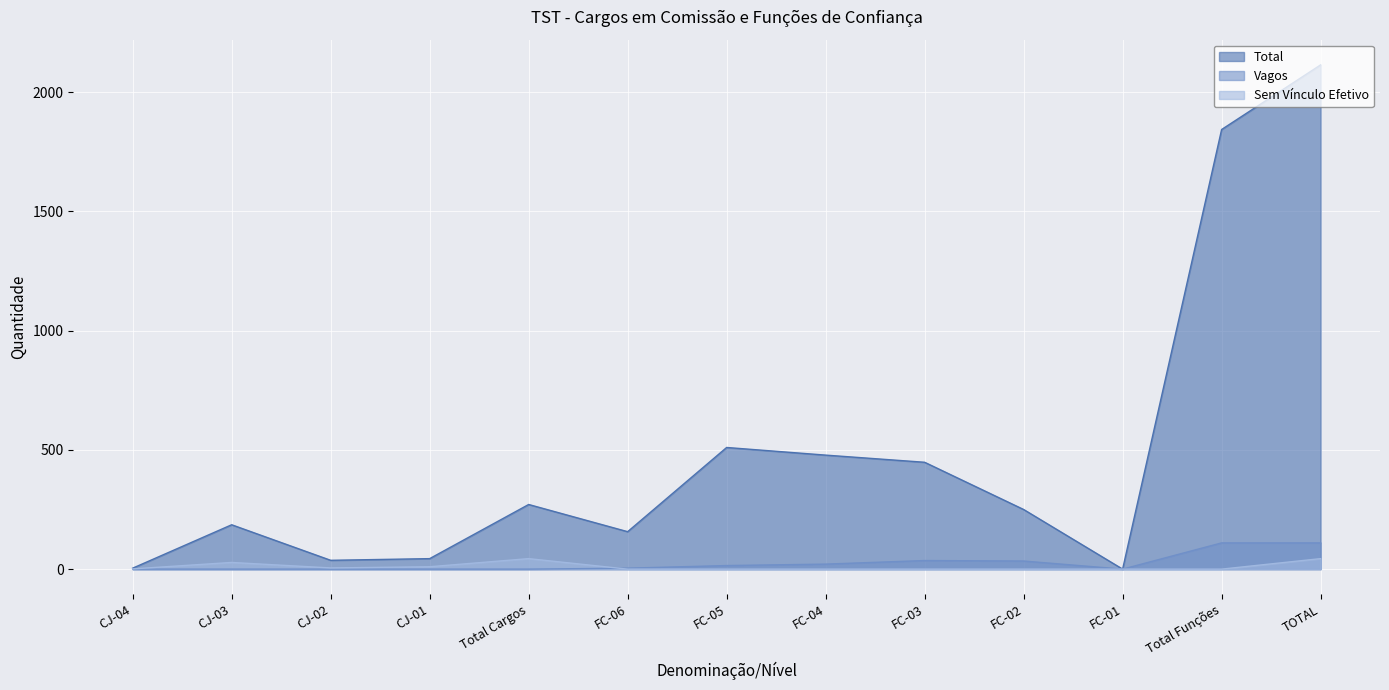

Reading left to right, transcribe all the data shown in this chart.

Total: 4	186	37	44	271	157	510	478	448	250	0	1843	2114
Vagos: 0	0	0	0	0	4	15	21	36	34	0	110	110
Sem Vínculo Efetivo: 1	28	5	10	44	0	0	0	0	0	0	0	44